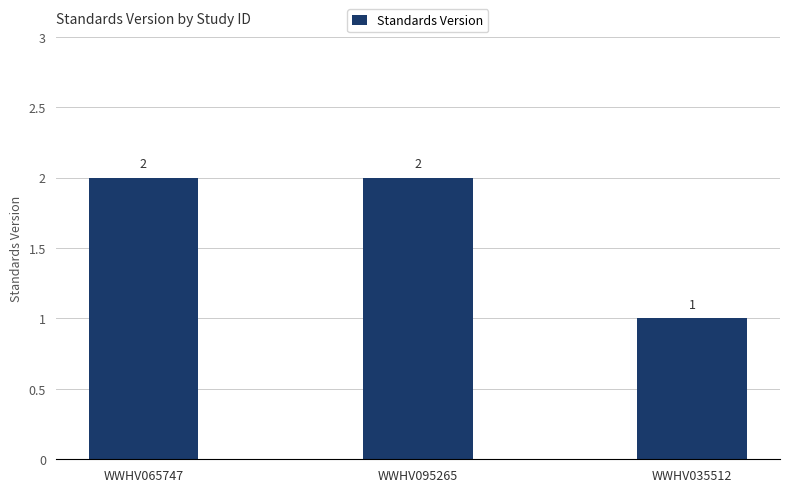

Reading left to right, transcribe all the data shown in this chart.

2	2	1